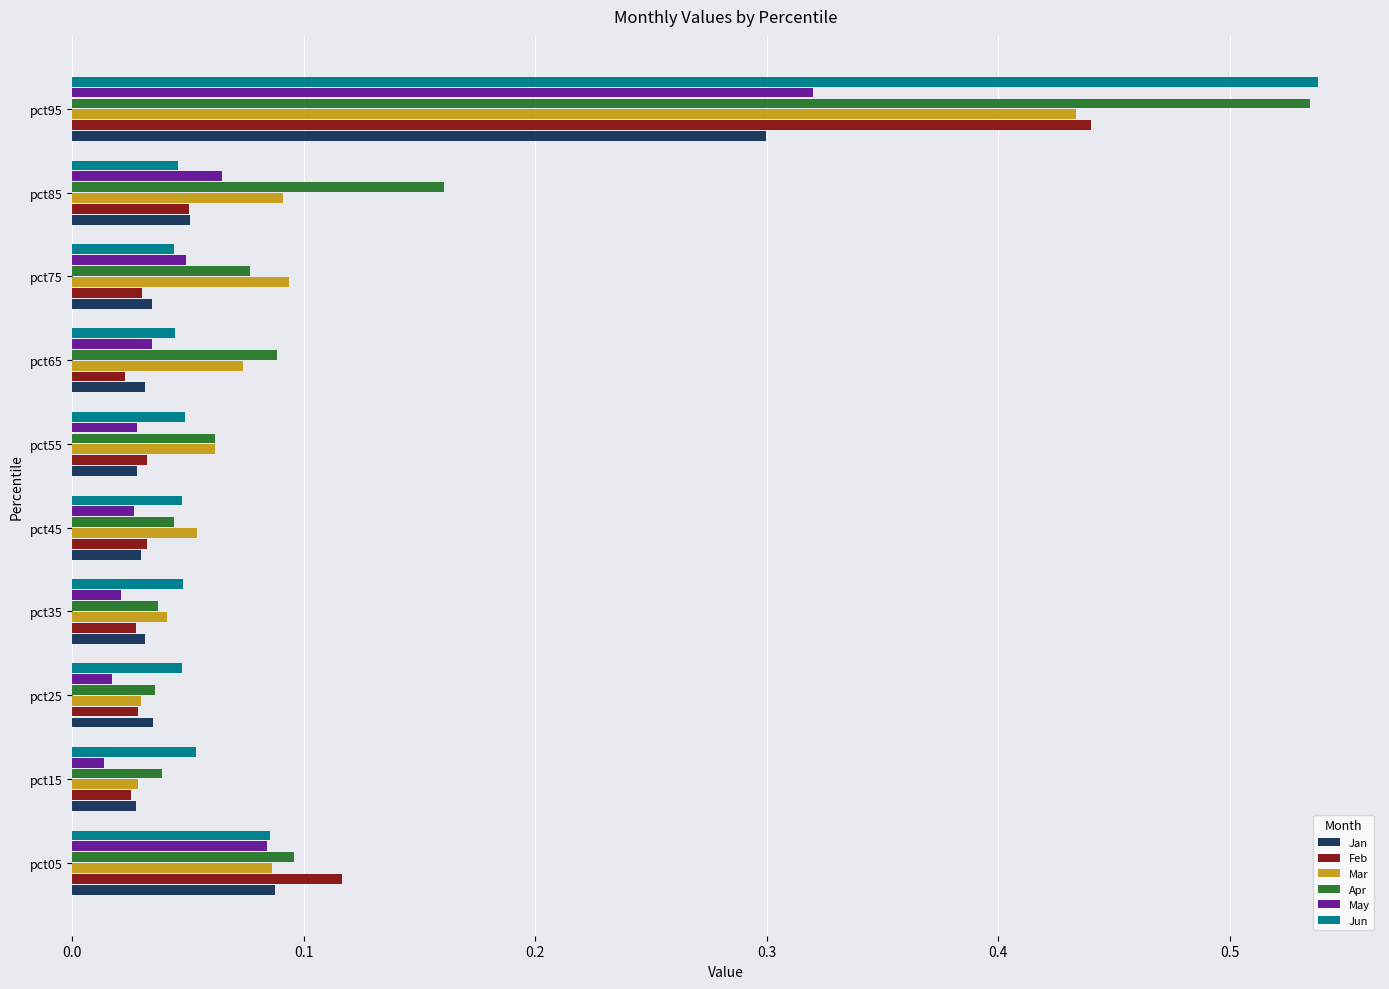

At which category is the sum across all series the highest?

pct95